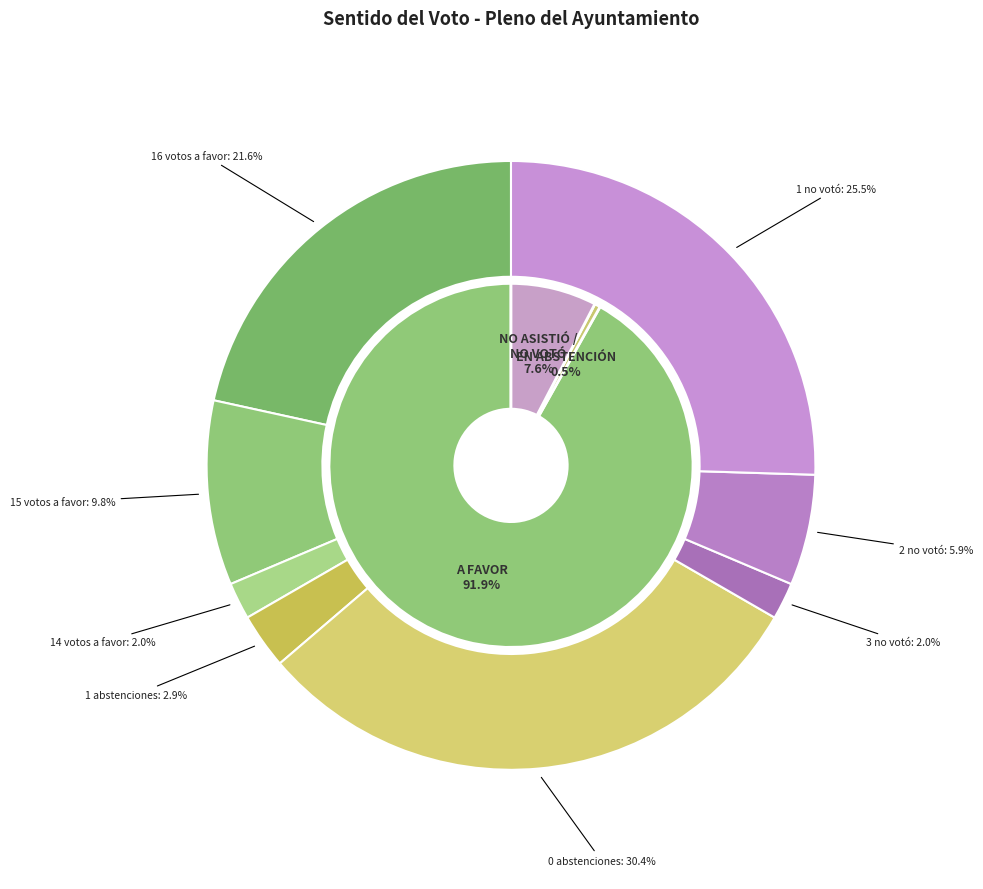

Which series changed the most between 10 and 14?

A FAVOR